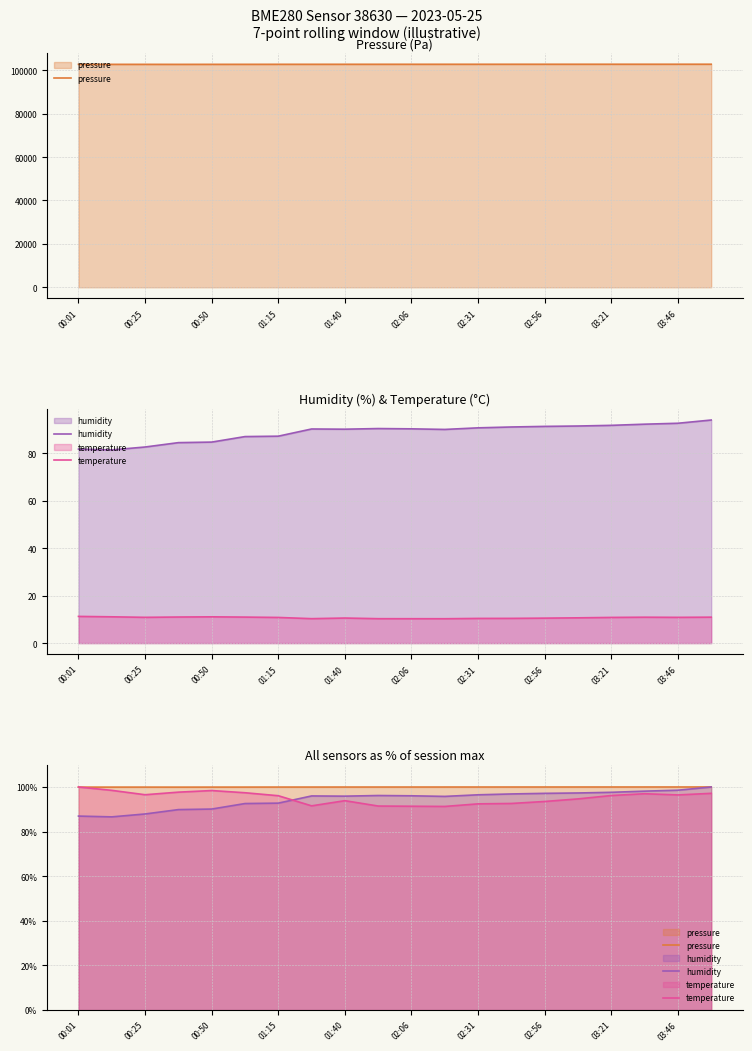

At which label is pressure closest to 99?

01:15